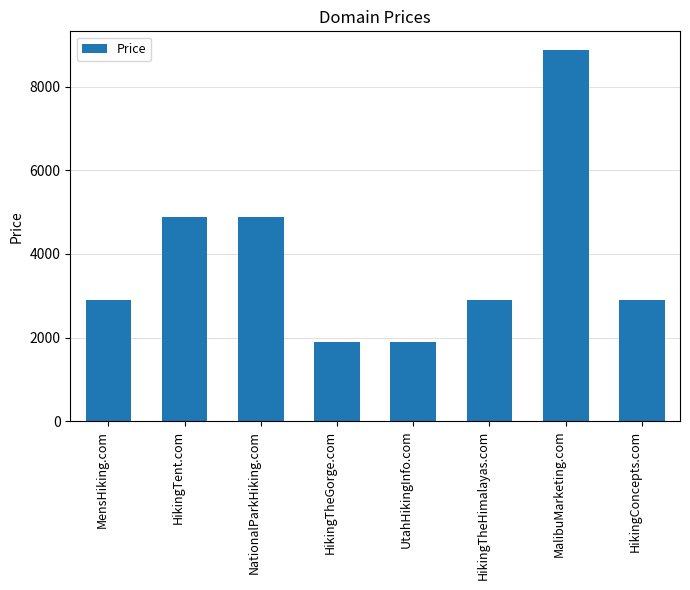

What is the difference between the maximum and minimum values?

7000